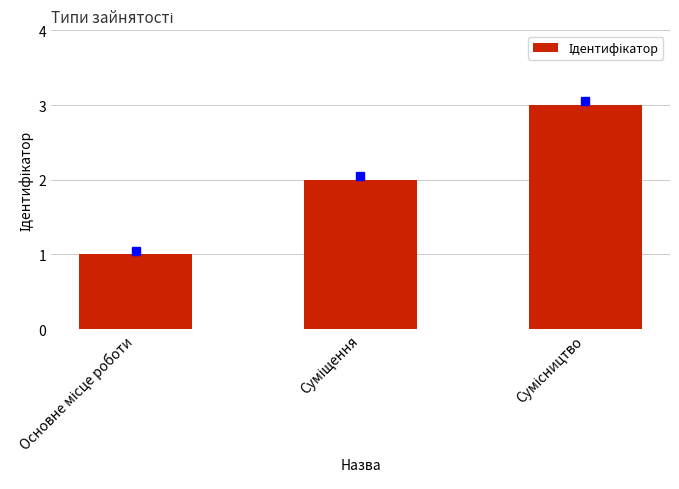

Count the number of categories in the chart.

3